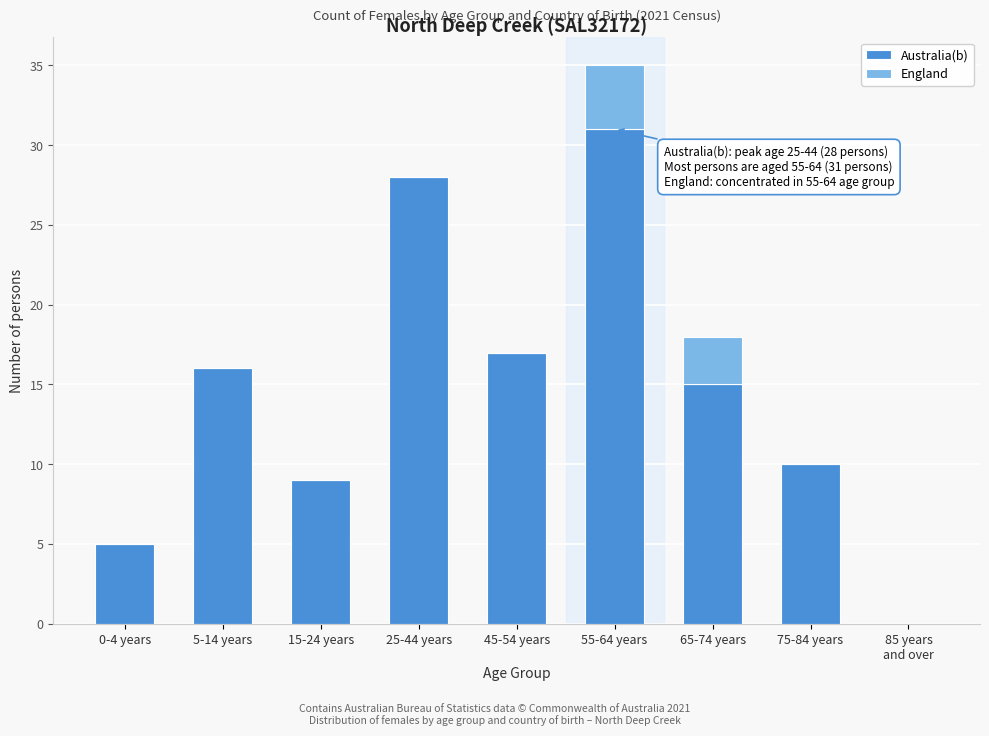

What is the sum of the Australia(b) values at 55-64 years and 75-84 years?

41